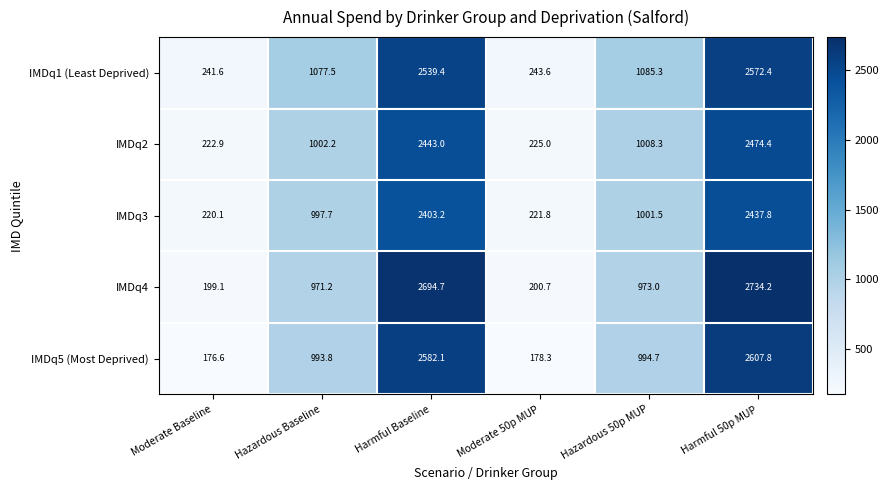

What is the total value across all series at Harmful Baseline?

12662.4